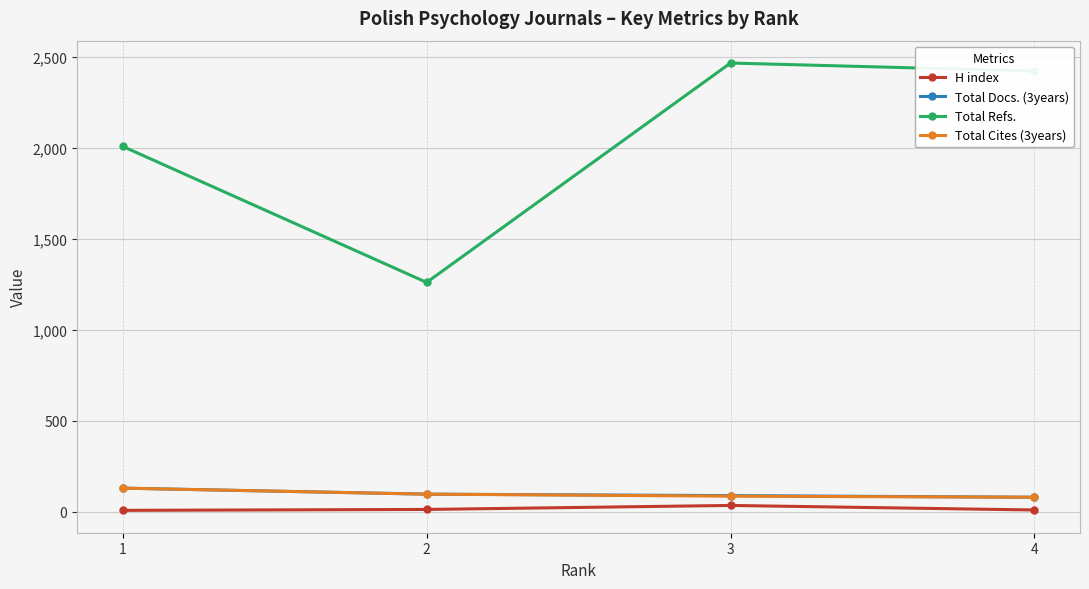

Which series changed the most between 2 and 4?

Total Refs.